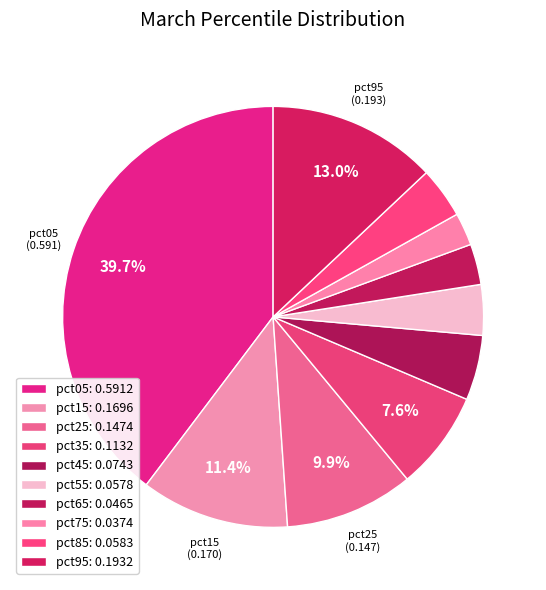

How many slices are in this pie chart?

10